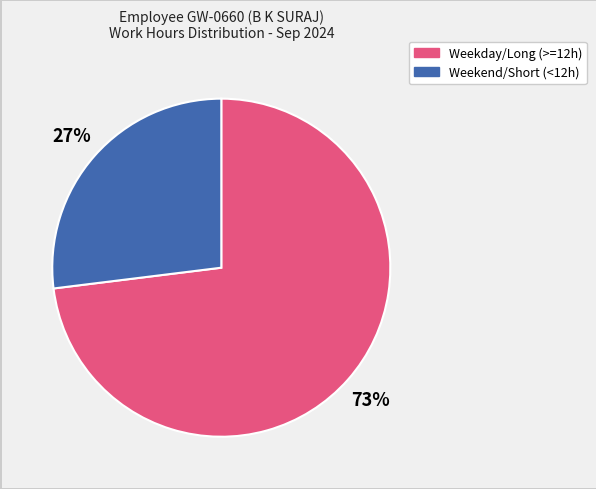

Does any single category account for the majority?

Yes